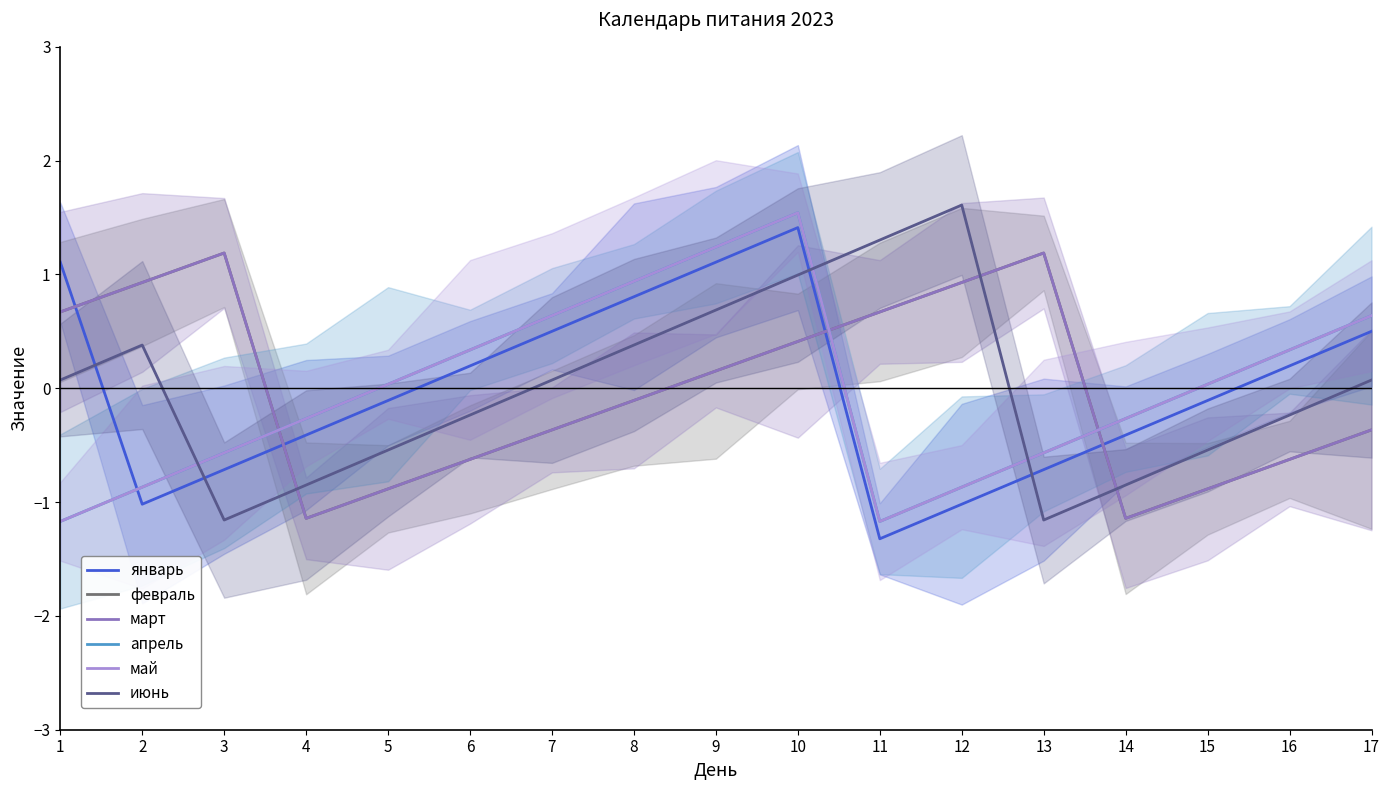

Which has a higher value, 12 or 17?

17